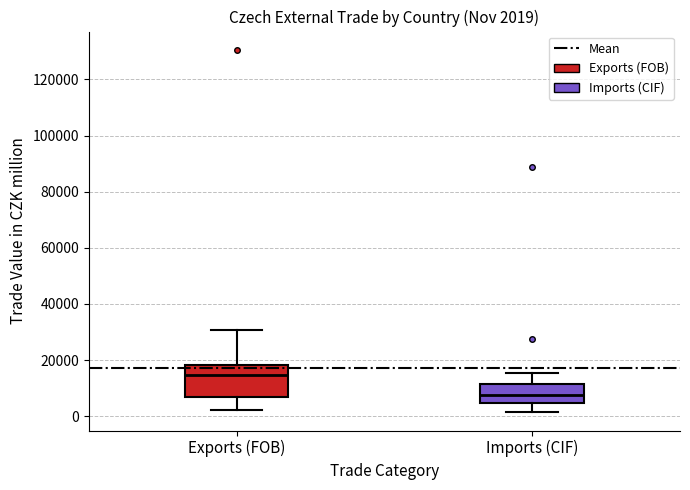

Which box has the highest median line?

Exports (FOB)